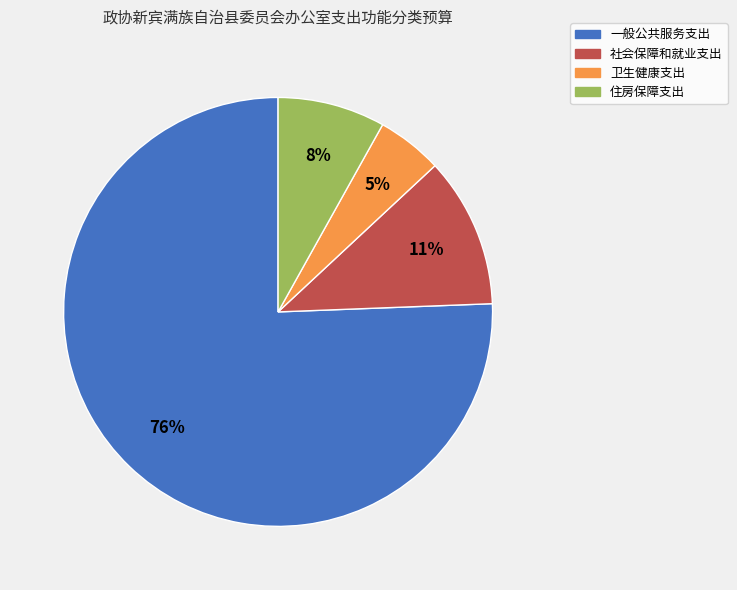

Is there any slice that represents more than half of the pie?

Yes